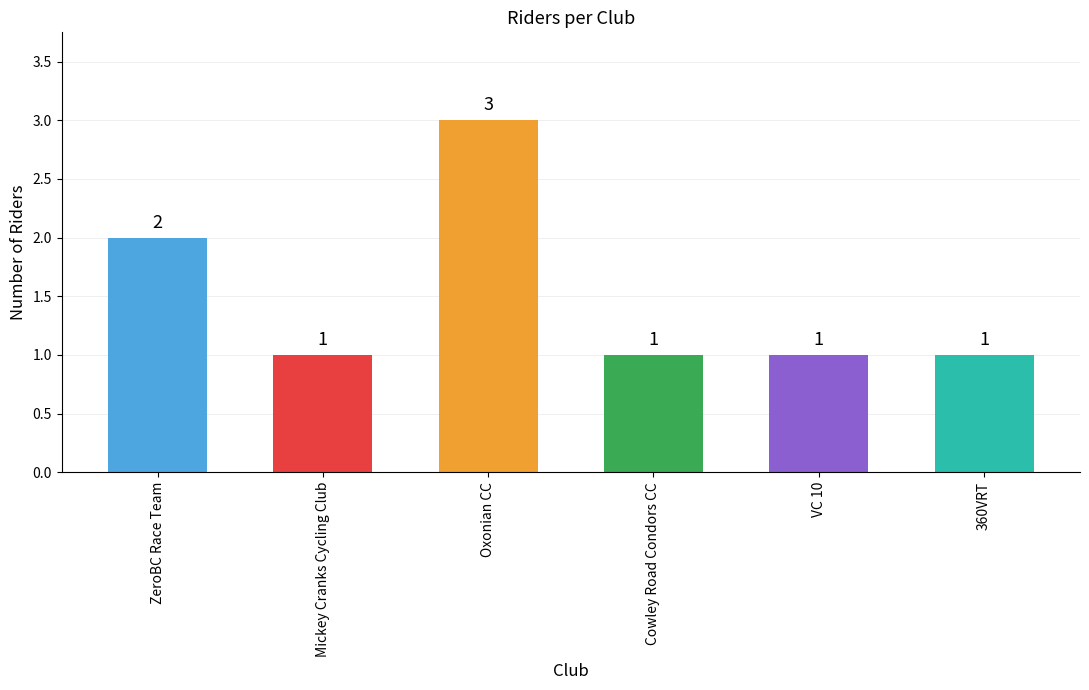

What is the approximate value at VC 10?

1